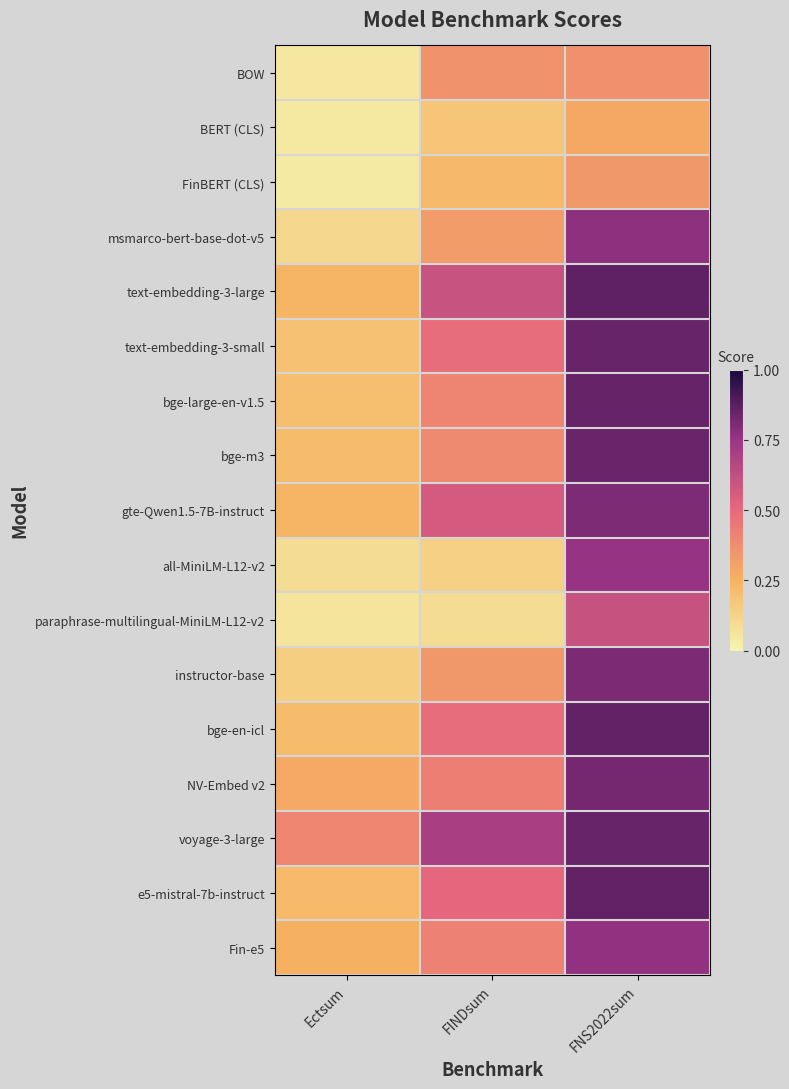

Which has a higher value, FINDsum or Ectsum?

FINDsum